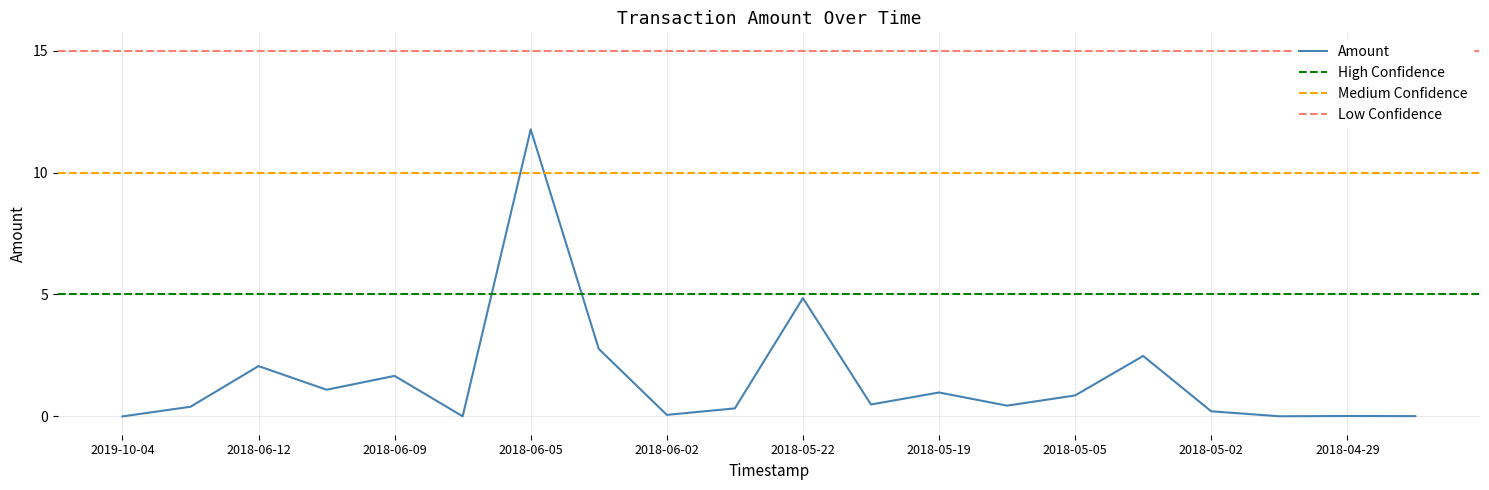

Read the value at 2018-05-05.

0.9